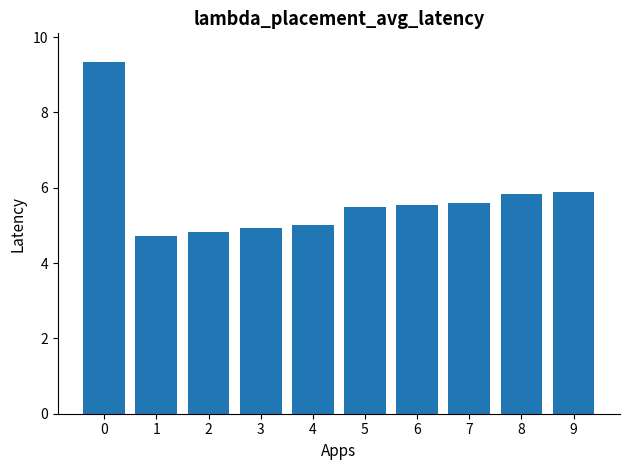

What is the minimum value shown in the chart?

4.7